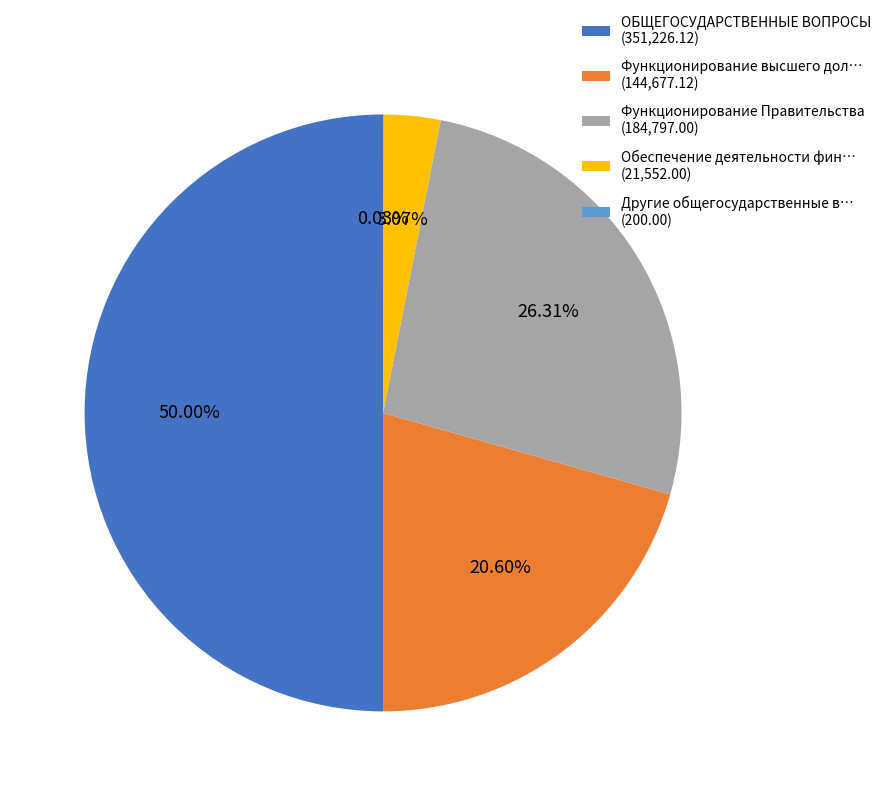

Does Функционирование Правительства (184,797.00) represent more than half of the total?

No